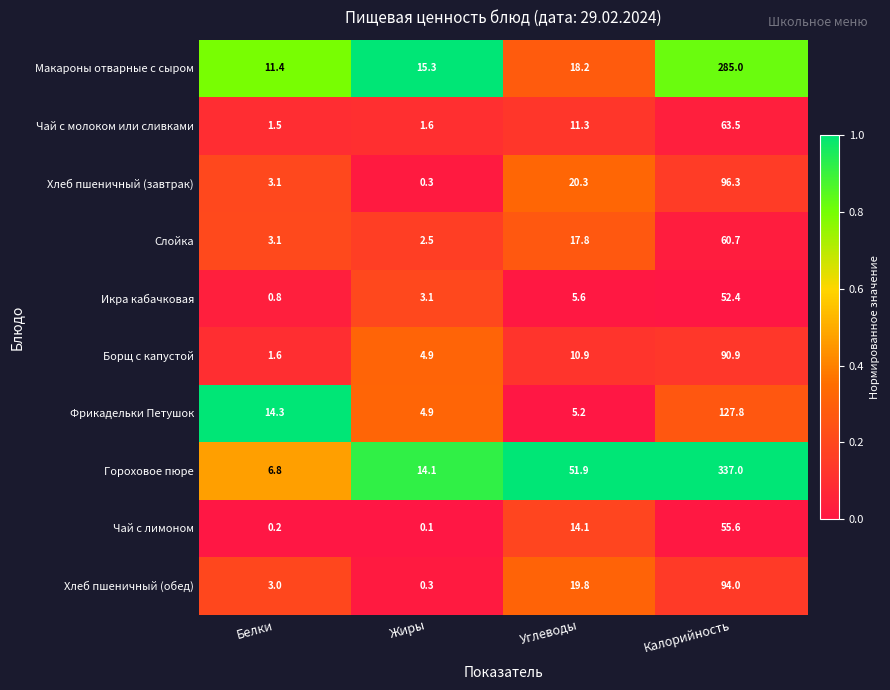

Rank the series by their maximum value, from lowest to highest.

Икра кабачковая, Чай с лимоном, Слойка, Чай с молоком или сливками, Борщ с капустой, Хлеб пшеничный (обед), Хлеб пшеничный (завтрак), Фрикадельки Петушок, Макароны отварные с сыром, Гороховое пюре